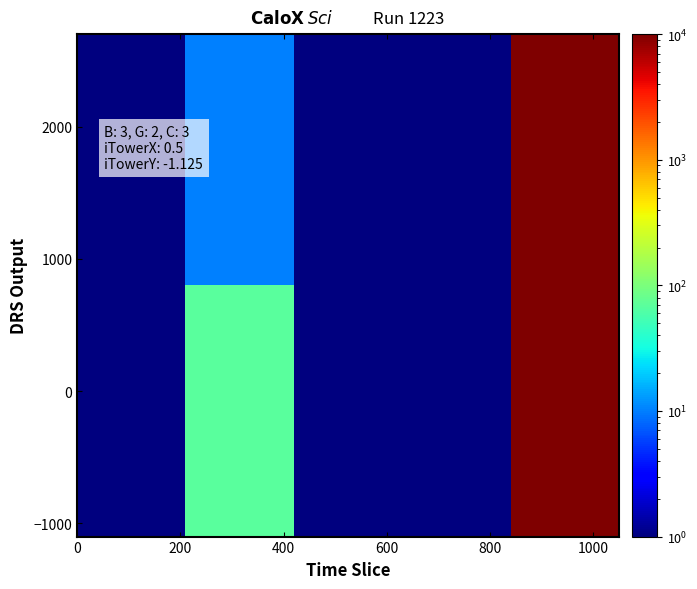

How many distinct data groups are displayed?

2